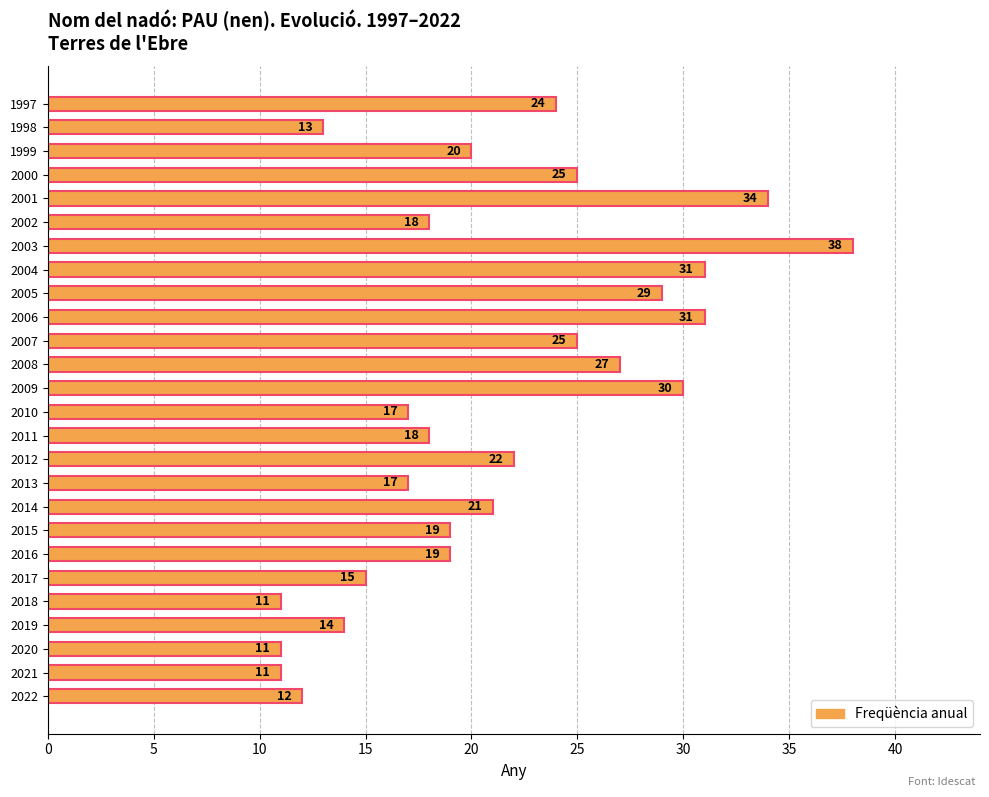

At which label is the value closest to 24?

1997